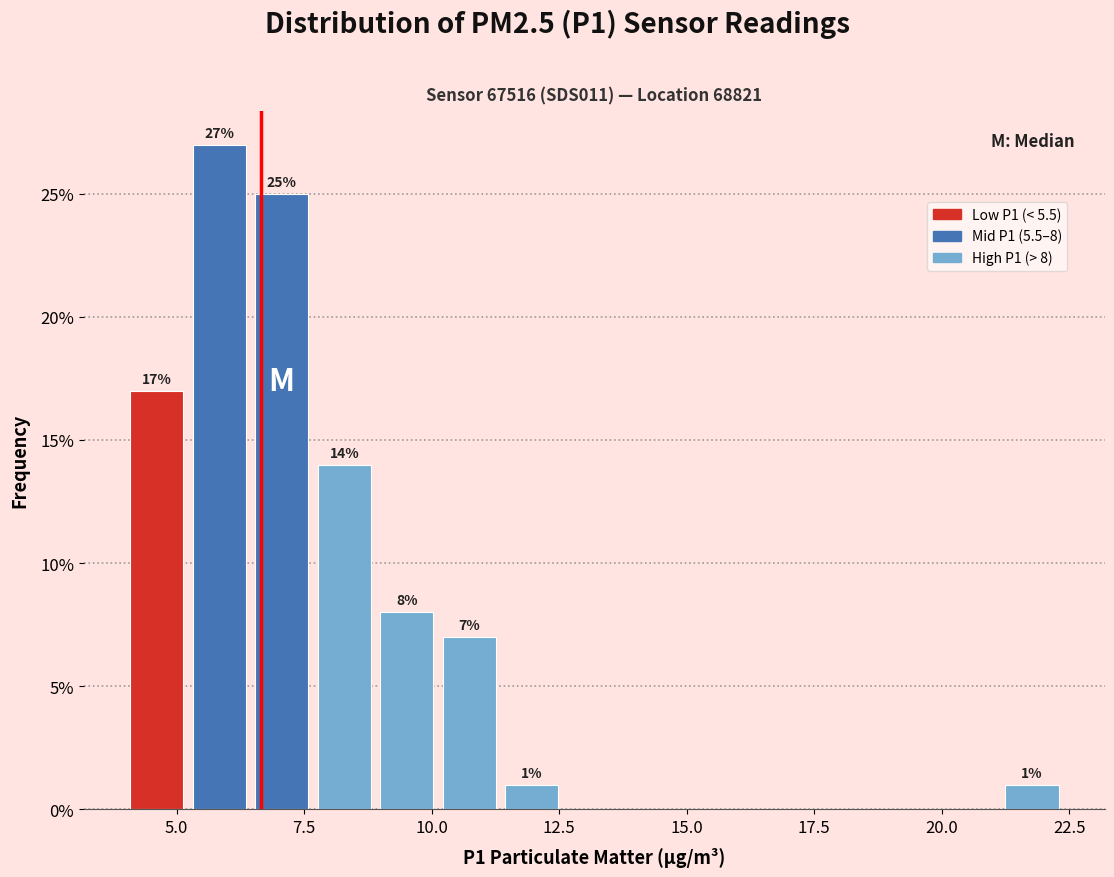

Read against the x-axis, roughly where is the centre of the tallest bar?

6.0